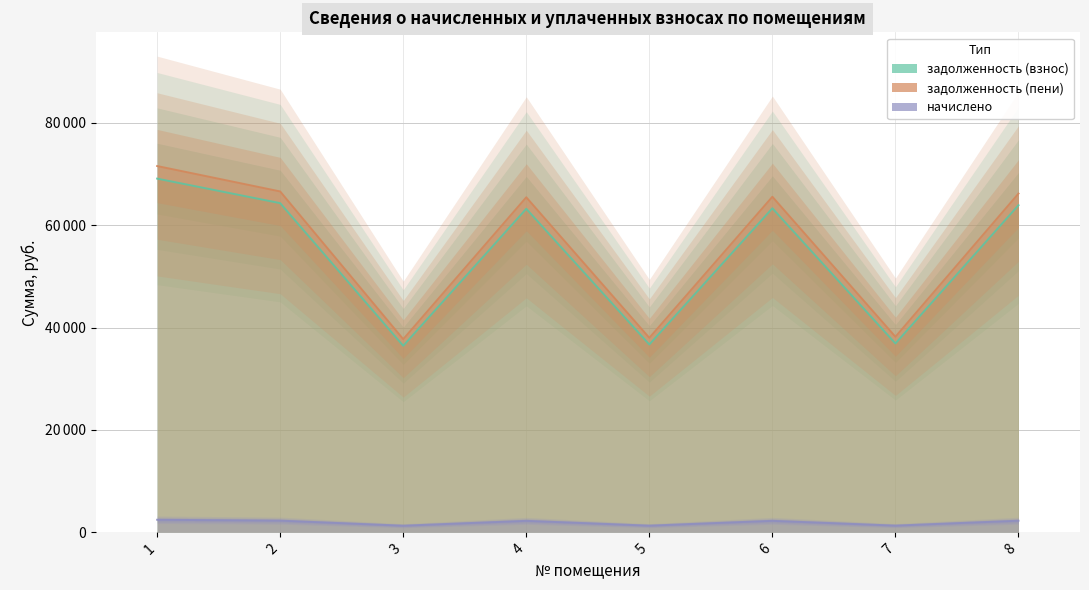

Reading left to right, transcribe all the data shown in this chart.

задолженность (взнос): 1=69106.0	2=64312.3	3=36450.4	4=63213.8	5=36700.1	6=63313.7	7=36899.9	8=63913.0
задолженность (пени): 1=71563.9	2=66599.8	3=37746.8	4=65462.2	5=38005.4	6=65565.7	7=38212.3	8=66186.2
начислено: 1=2458.0	2=2287.5	3=1296.5	4=2248.4	5=1305.4	6=2252.0	7=1312.5	8=2273.3